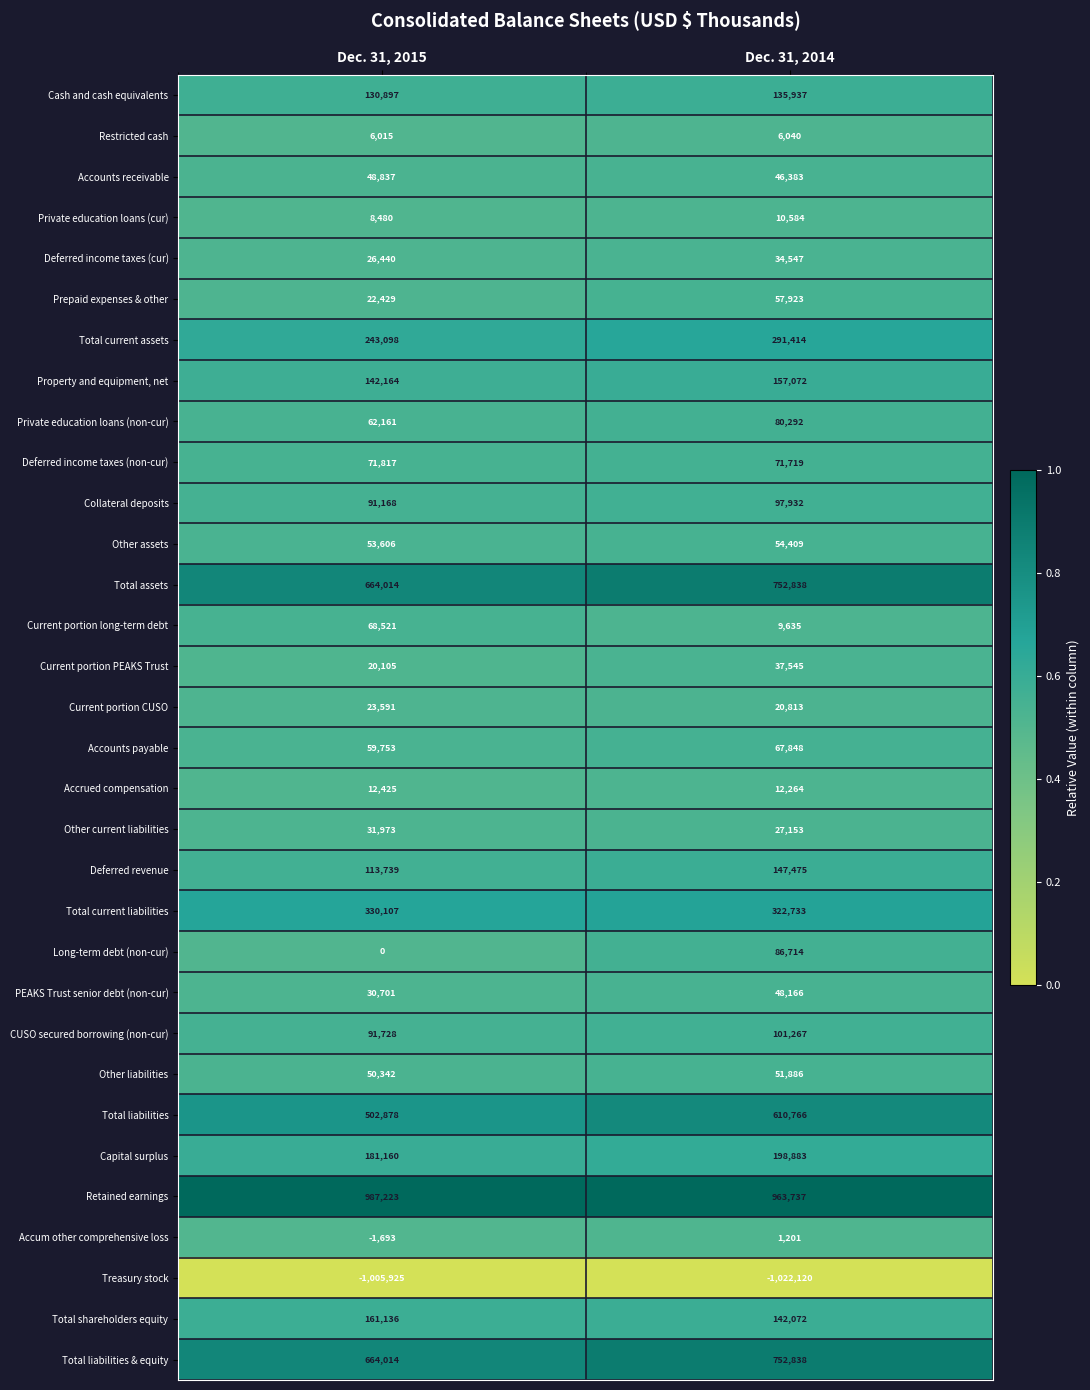

Which series has the largest range (max minus min)?

Total liabilities